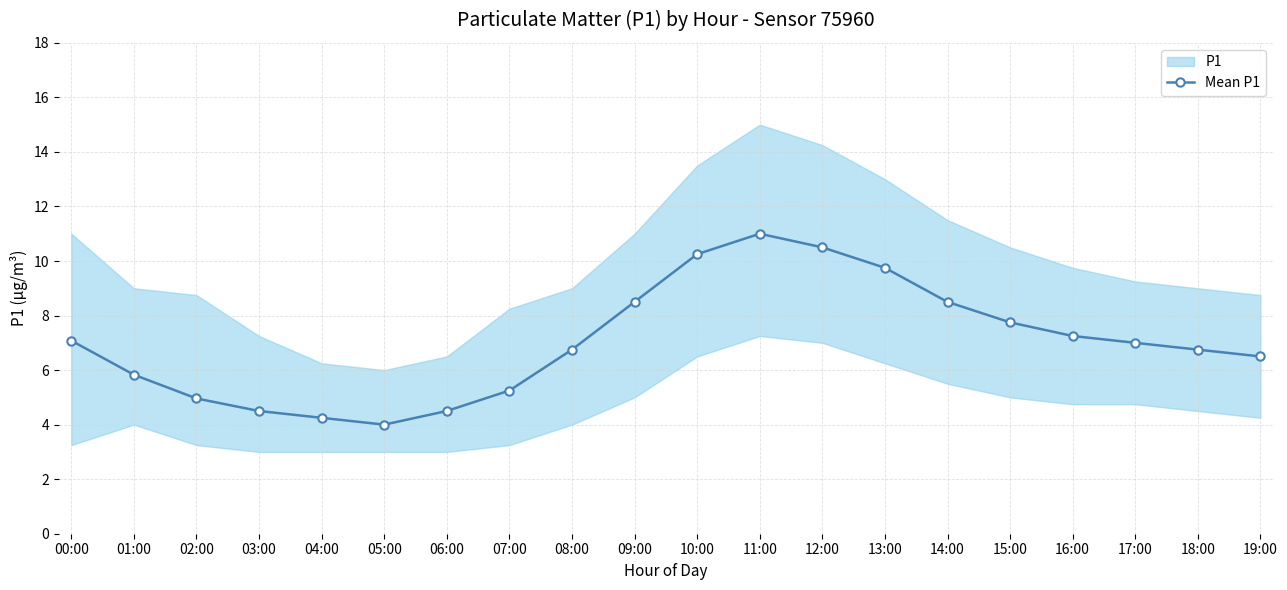

List the labels in order of value, largest first.

11:00, 12:00, 10:00, 13:00, 09:00, 14:00, 15:00, 16:00, 00:00, 17:00, 08:00, 18:00, 19:00, 01:00, 07:00, 02:00, 03:00, 06:00, 04:00, 05:00